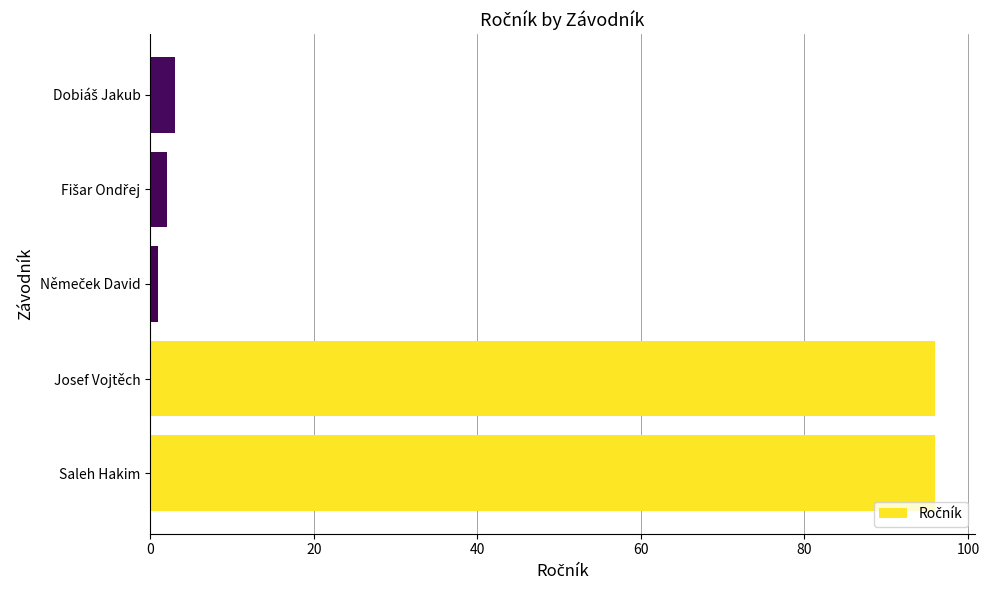

What is the sum of all values?

198